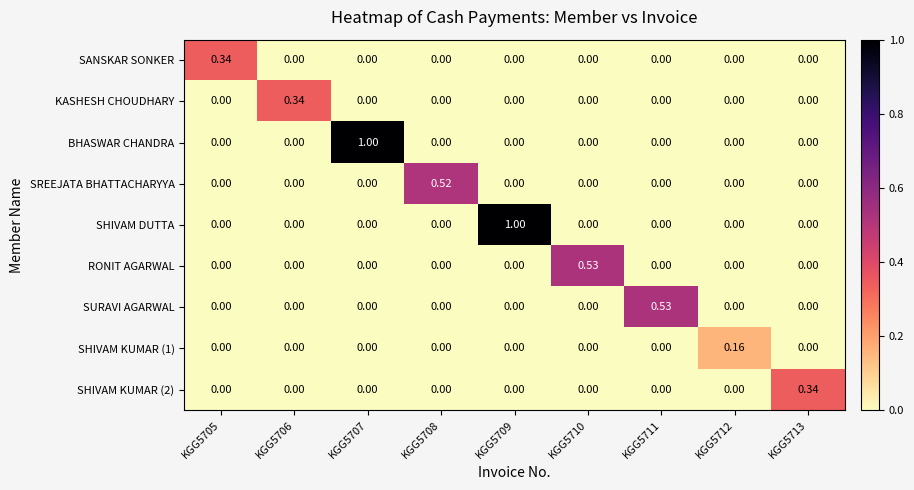

Between KGG5708 and KGG5709, which series saw the biggest shift?

SHIVAM DUTTA